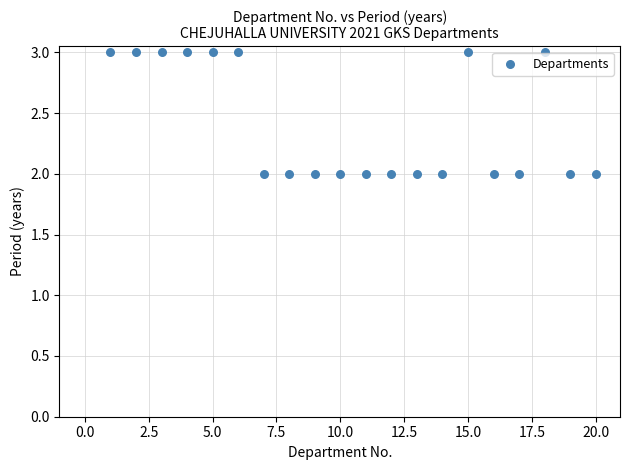

What is the range of X values (max minus min)?

19